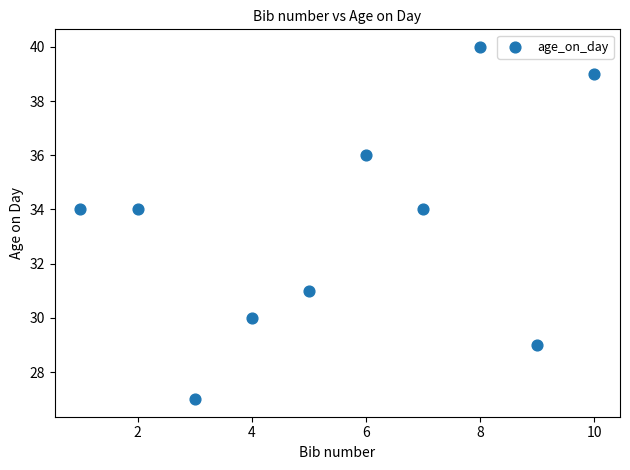

What is the average Y value?

33